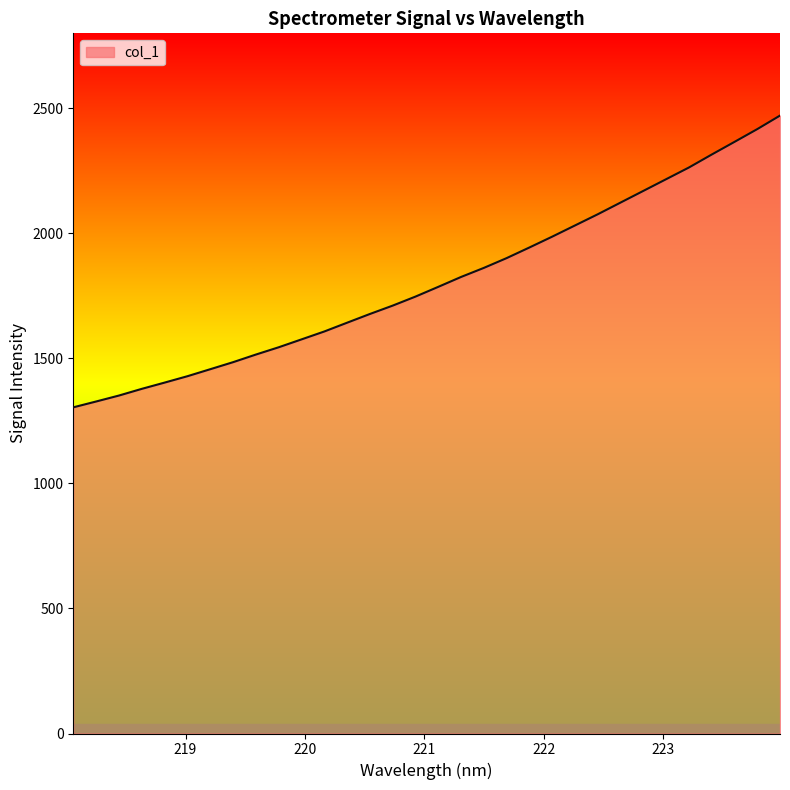

What is the difference between the maximum and minimum values?

1166.7